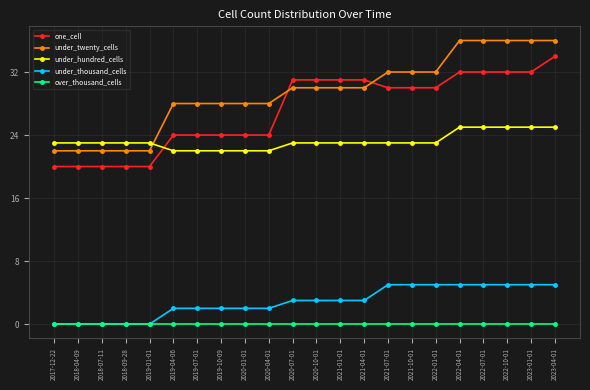

What is the minimum value for one_cell?

20